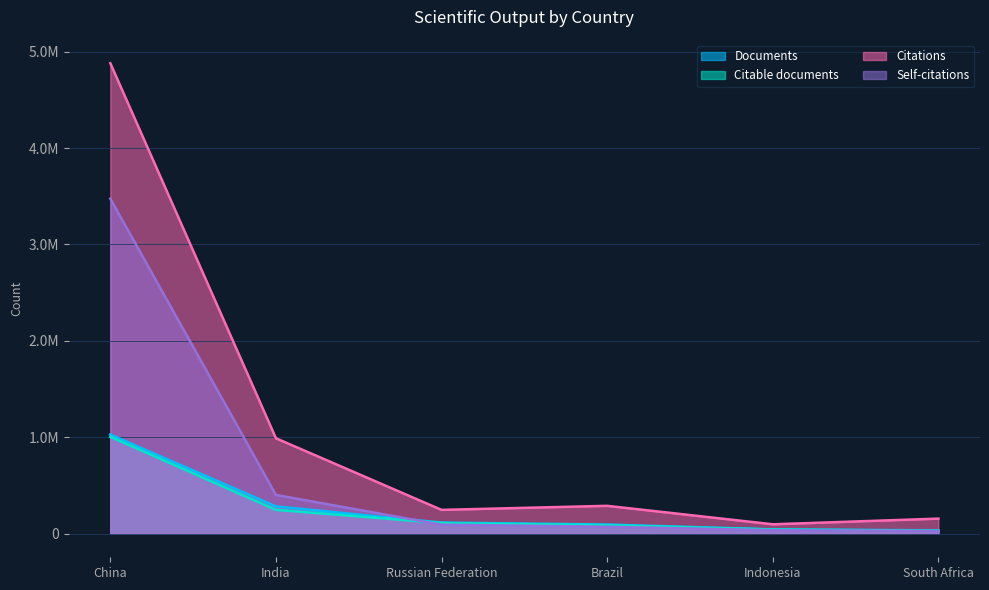

What is the value of the Documents point at the 3rd from the left?

115902